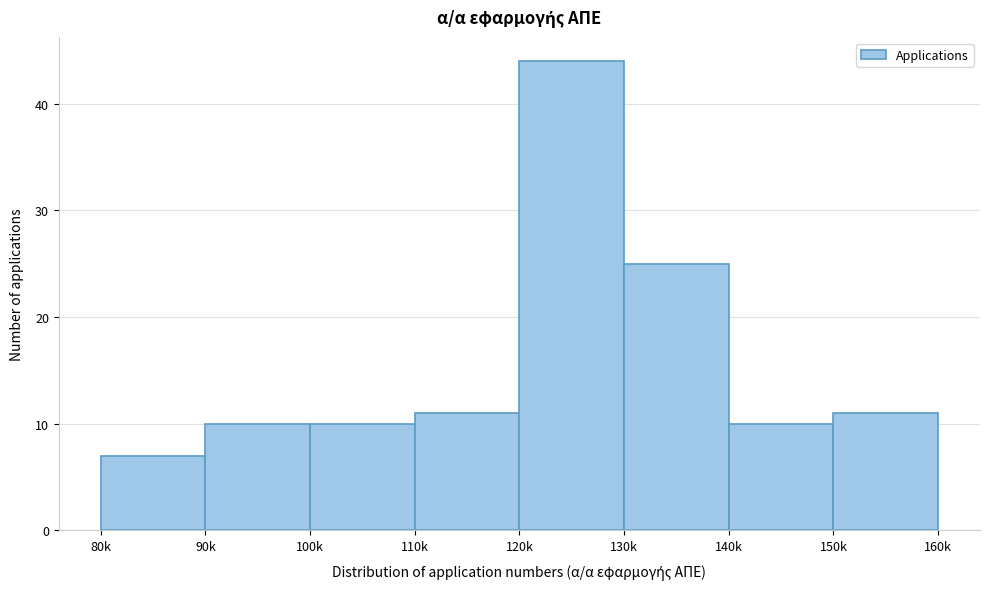

Reading left to right, transcribe all the data shown in this chart.

80k=7	90k=10	100k=10	110k=11	120k=44	130k=25	140k=10	150k=11